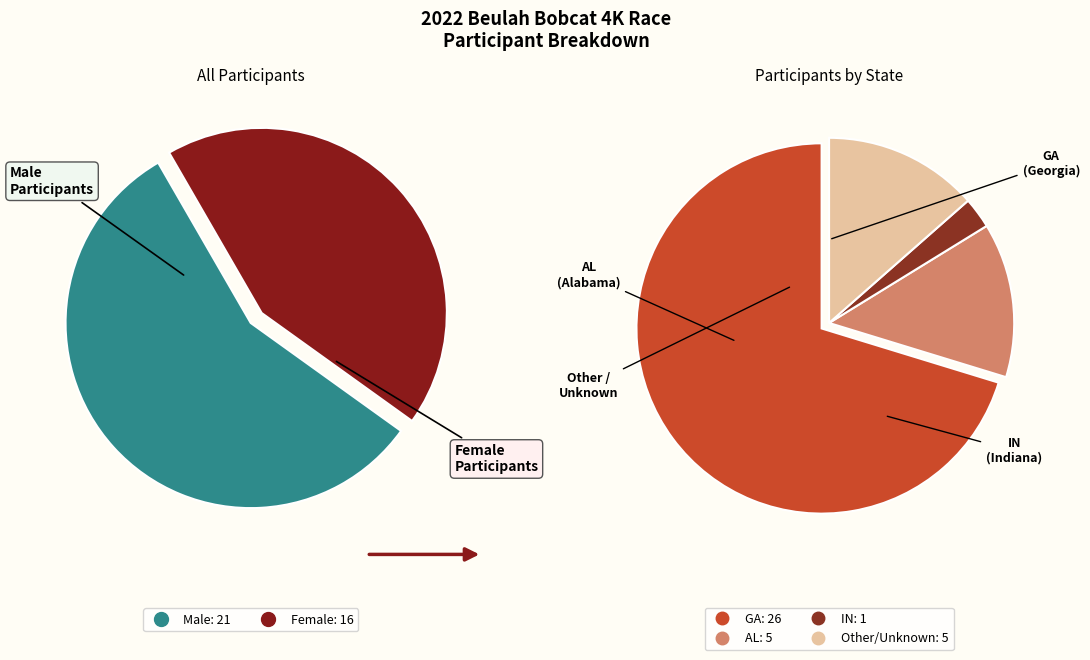

True or false: Male accounts for 57% of the total.

True